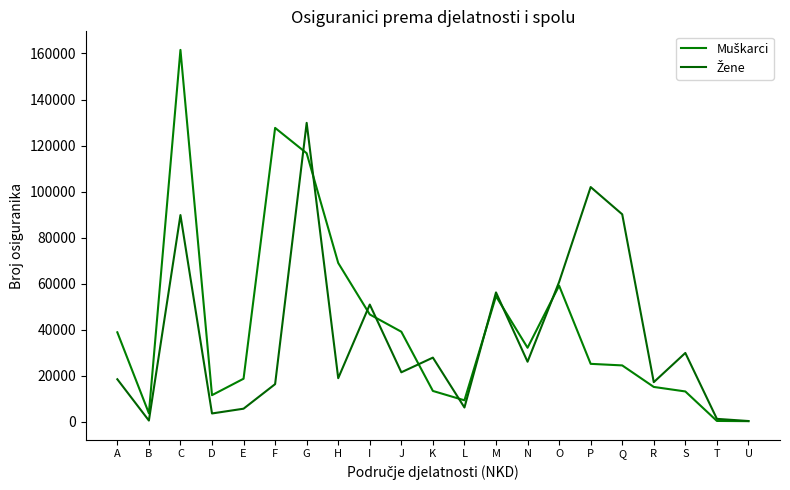

The value of Žene at R is 8092. True or false?

False